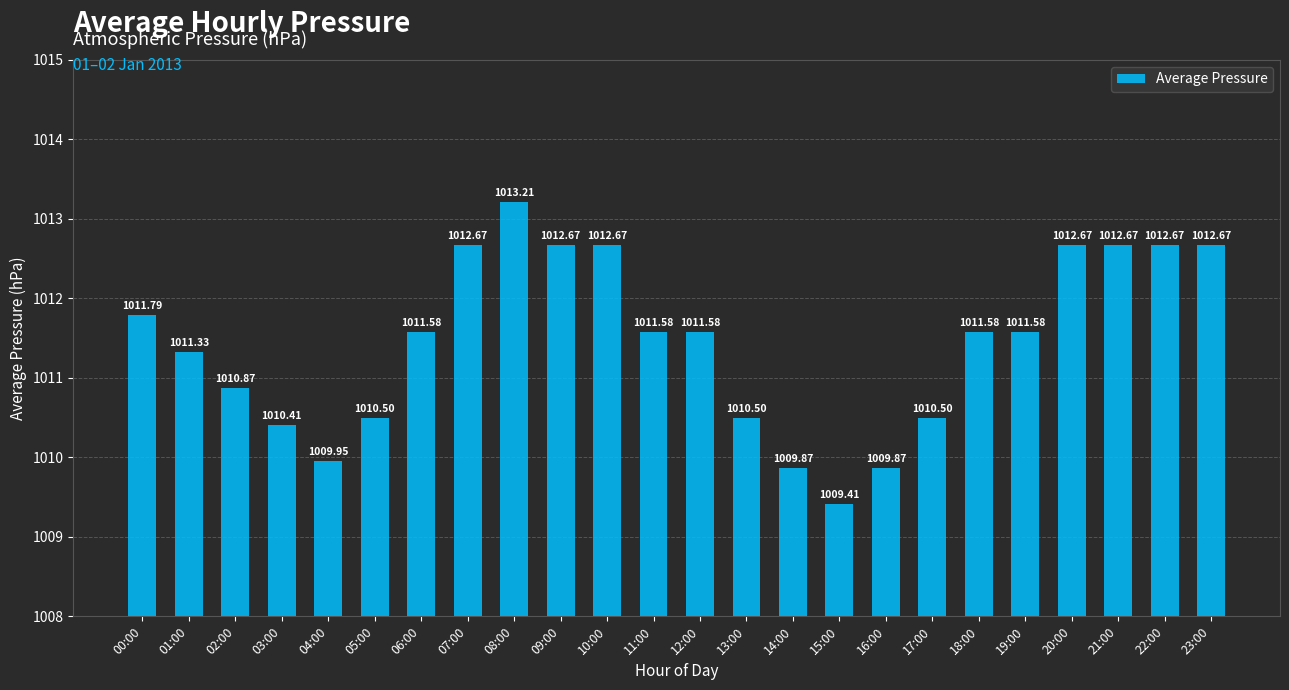

What is the label of the 3rd bar from the right?

21:00